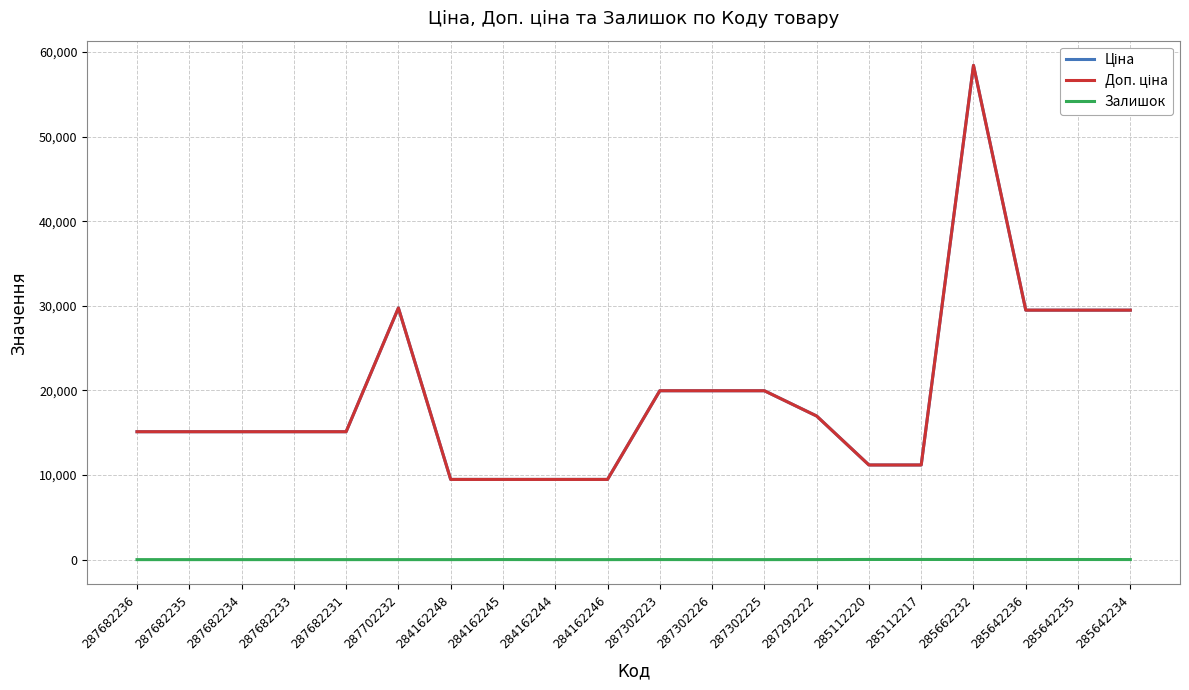

Rank the series at 285642236 from highest to lowest value.

Ціна, Доп. ціна, Залишок